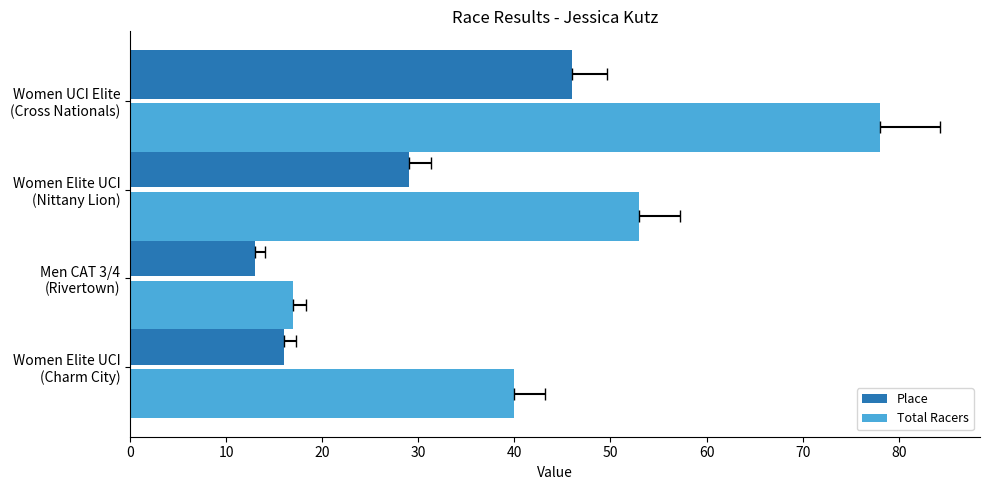

How many bars are there in each group?

2